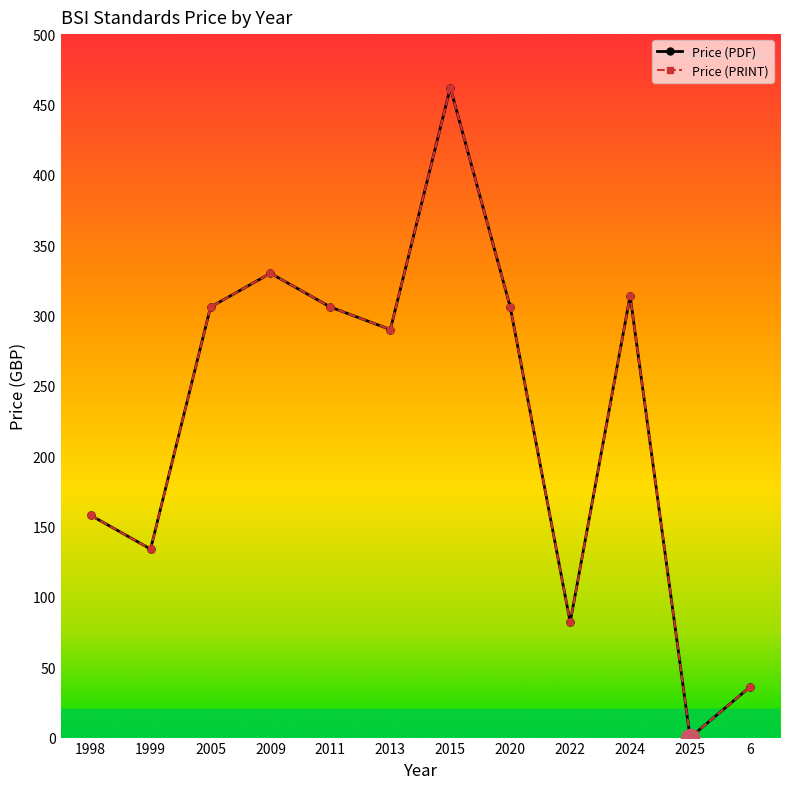

What is the total value across all series at 2011?

612